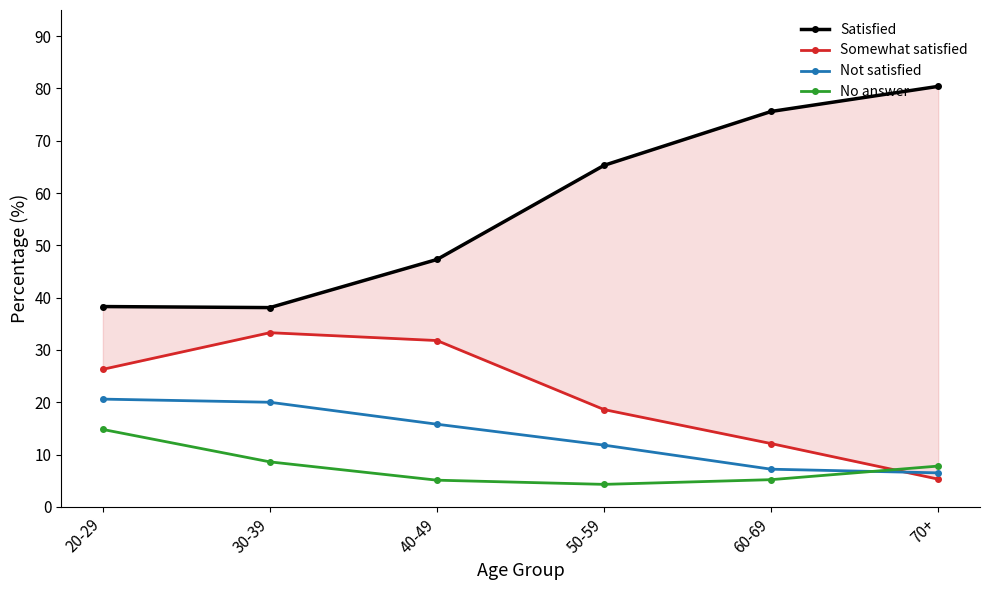

What is the smallest value displayed?

4.3